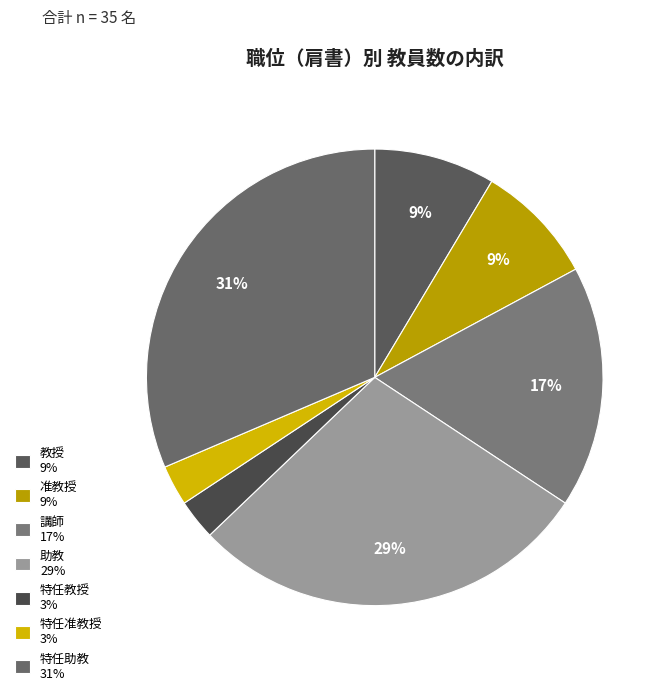

Is the sum of 講師 and 准教授 greater than half?

No